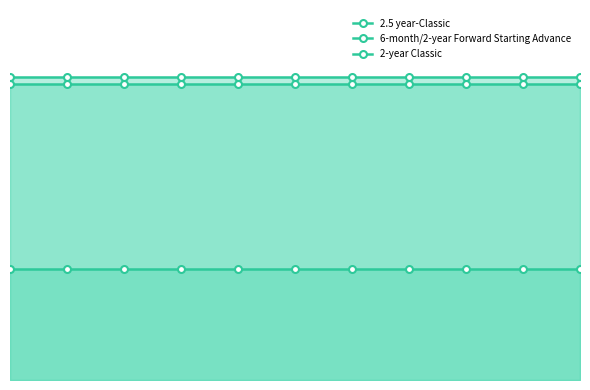

True or false: 2.5 year-Classic and 2-year Classic intersect in this chart.

False